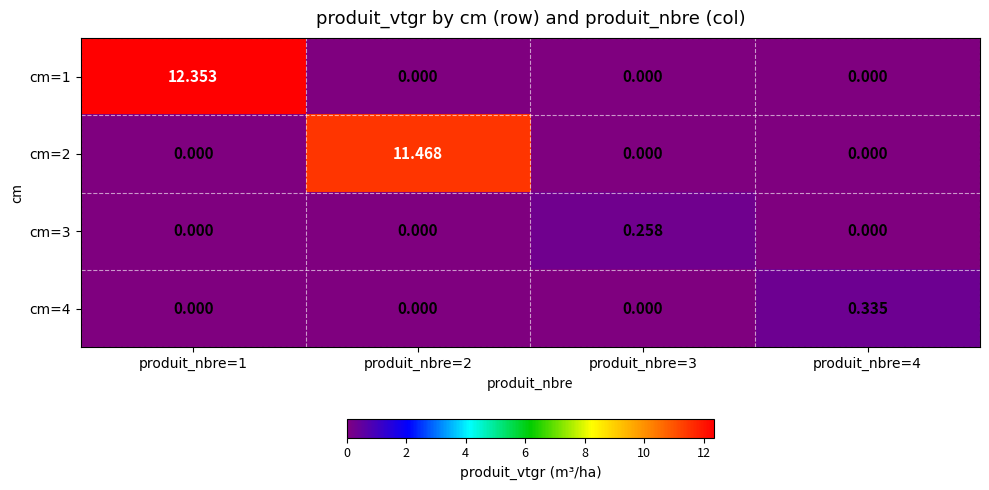

Is the value of cm=4 at produit_nbre=1 greater than the value of cm=3 at produit_nbre=3?

No